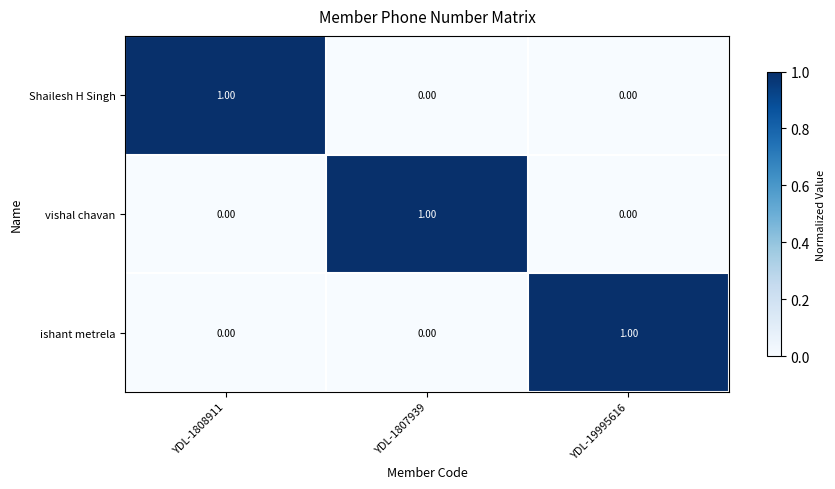

Is the value of vishal chavan at YDL-1808911 greater than the value of ishant metrela at YDL-19995616?

No